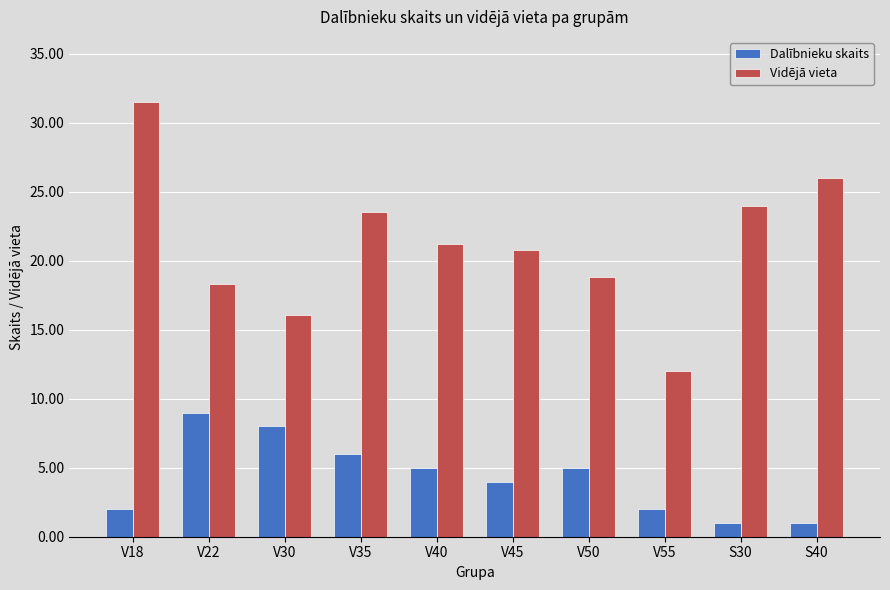

Reading left to right, extract all data points from this chart.

Dalībnieku skaits: V18=2.0	V22=9.0	V30=8.0	V35=6.0	V40=5.0	V45=4.0	V50=5.0	V55=2.0	S30=1.0	S40=1.0
Vidējā vieta: V18=31.5	V22=18.3	V30=16.1	V35=23.5	V40=21.2	V45=20.8	V50=18.8	V55=12.0	S30=24.0	S40=26.0